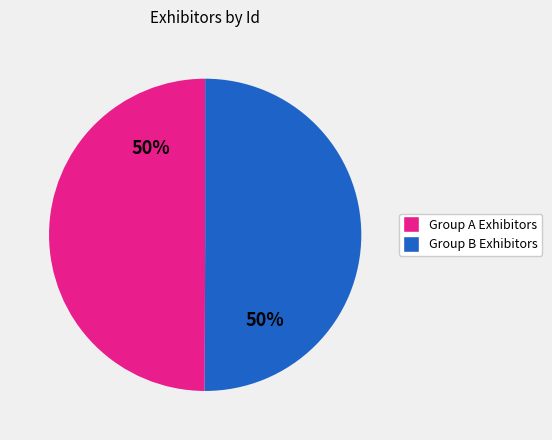

To the nearest percent, what is the average slice percentage?

50%